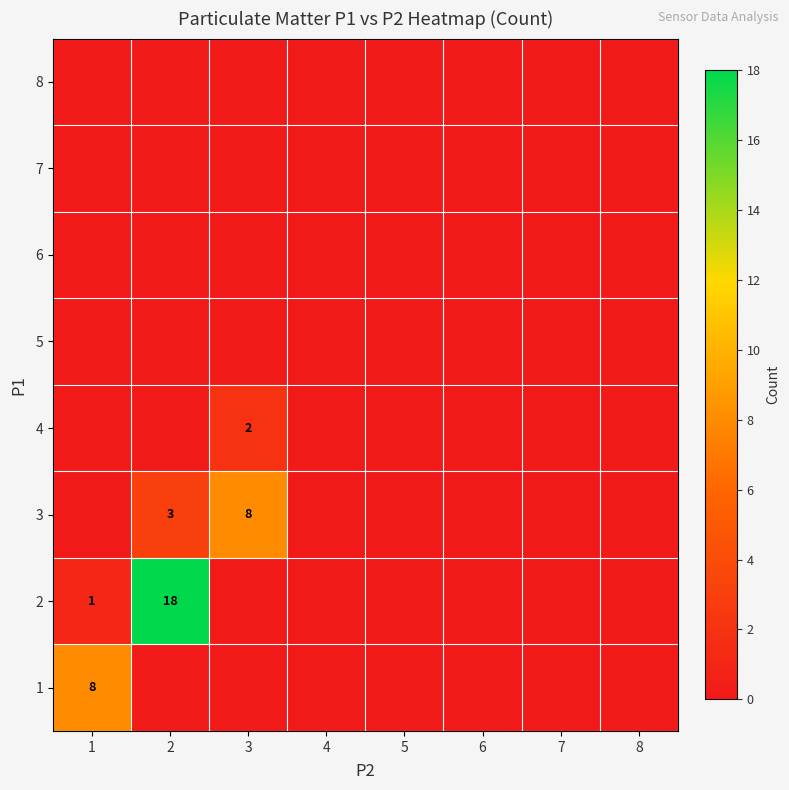

What is the spread (max minus min) of values at 3?

8